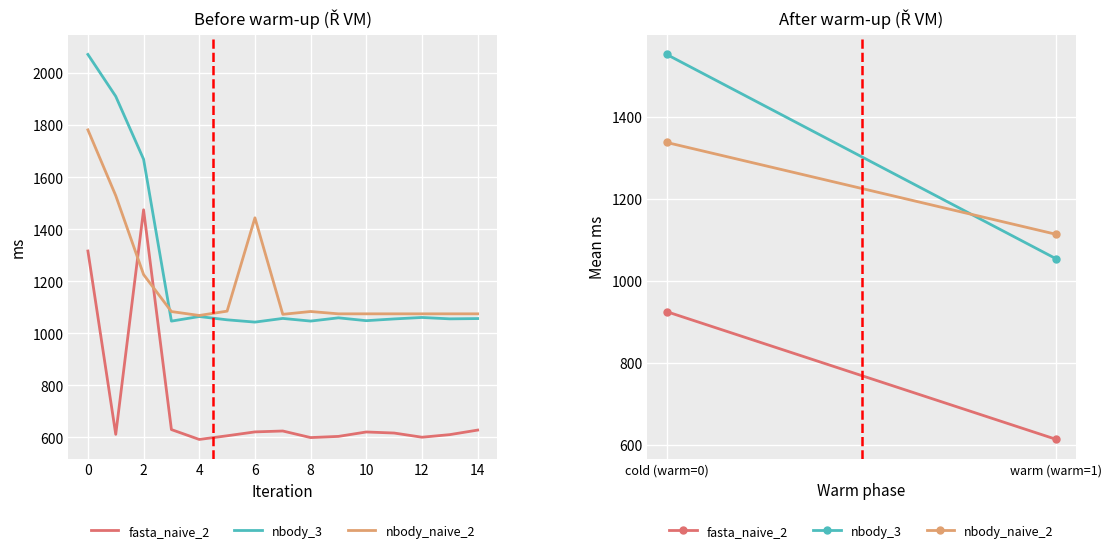

What is the lowest value of the nbody_naive_2 series?

1068.6